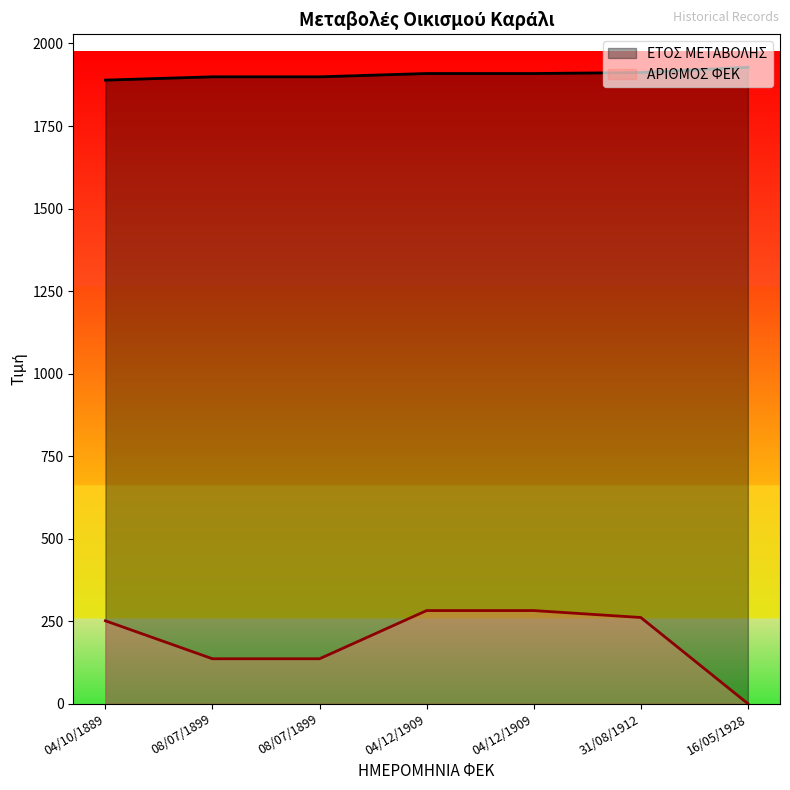

True or false: ΕΤΟΣ ΜΕΤΑΒΟΛΗΣ and ΑΡΙΘΜΟΣ ΦΕΚ cross at least once.

False